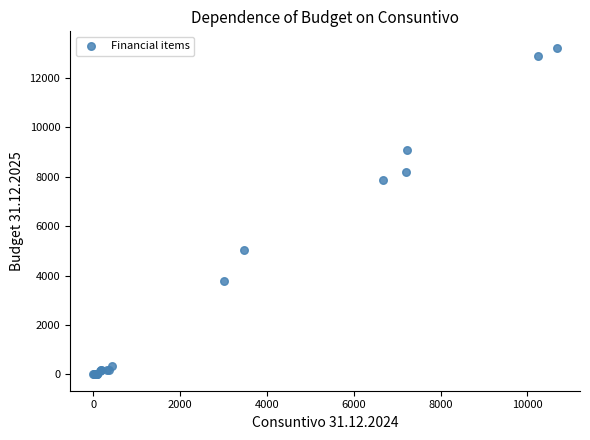

What Y value in the scatter plot is closest to 6608?

7849.0